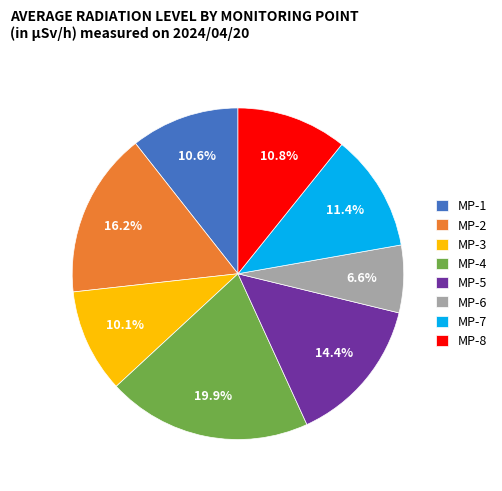

Count the number of slices in the pie.

8